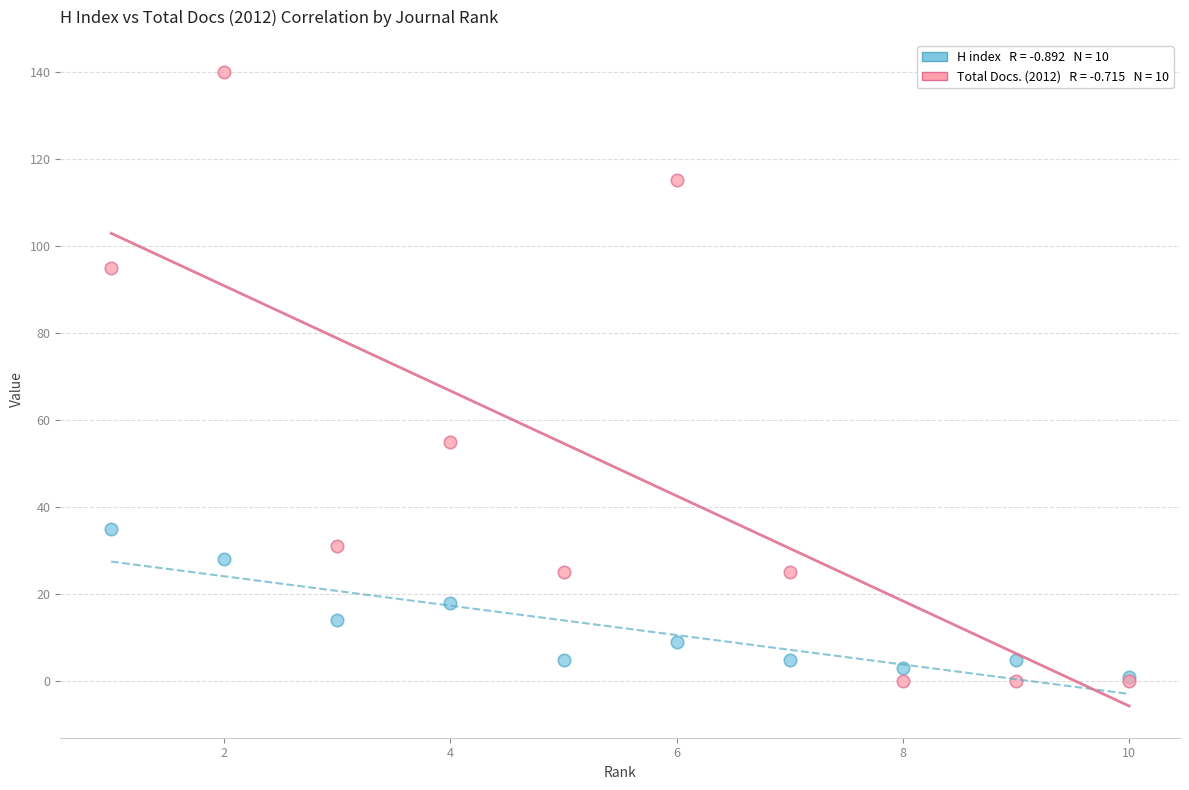

Across all series, what Y value is closest to 70?

55